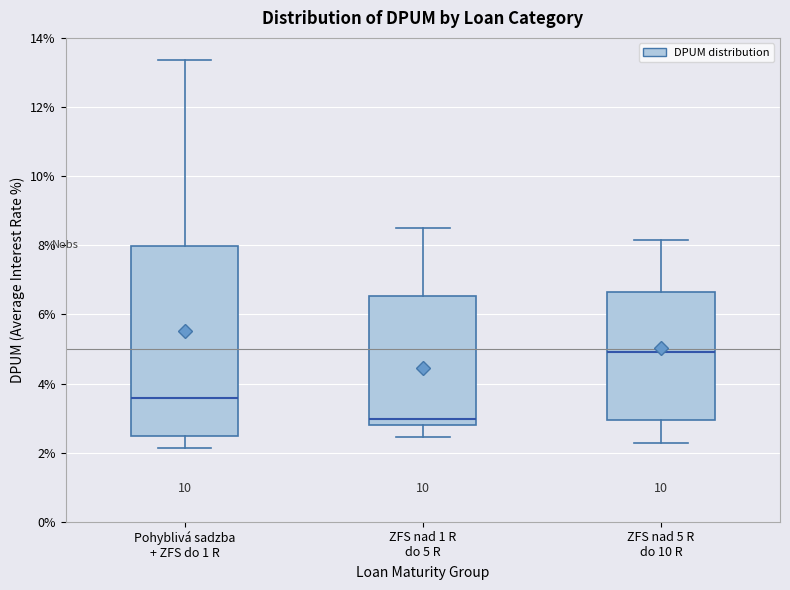

Where does the median line of the box for ZFS nad 1 R do 5 R sit on the y-axis? The values are not printed on the chart, so give them approximately, as read against the axis.

3.0